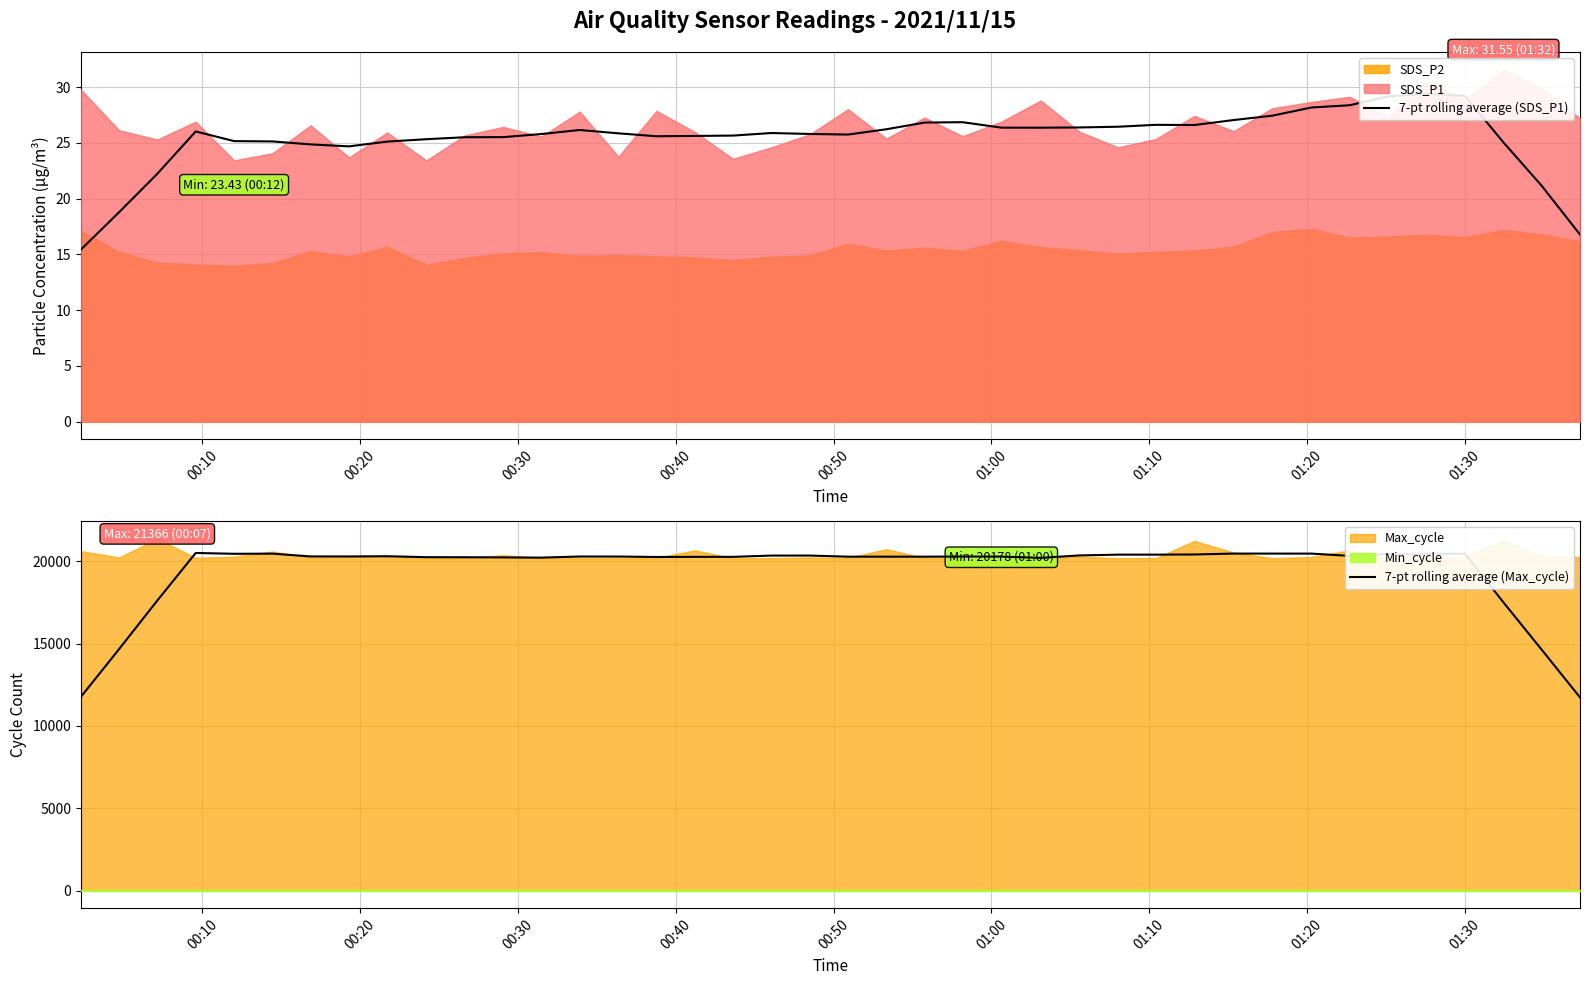

What is the lowest value of the 7-pt rolling average (Max_cycle) series?

11730.4